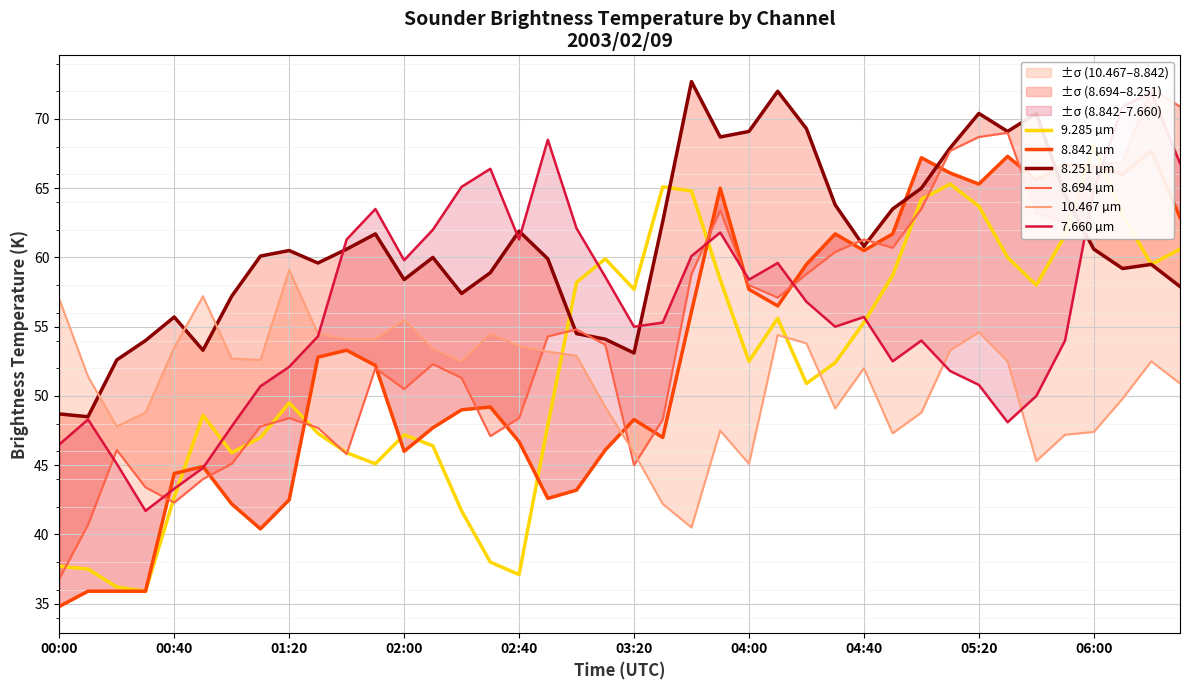

How many data points in 8.842 µm are above 52?

21